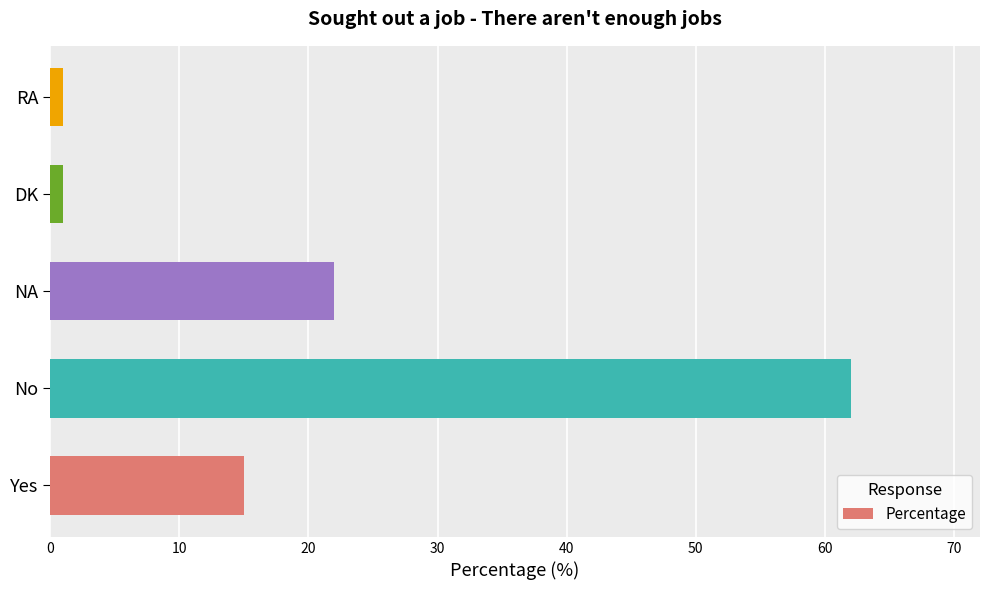

Where is the data nearest to the value 31?

NA